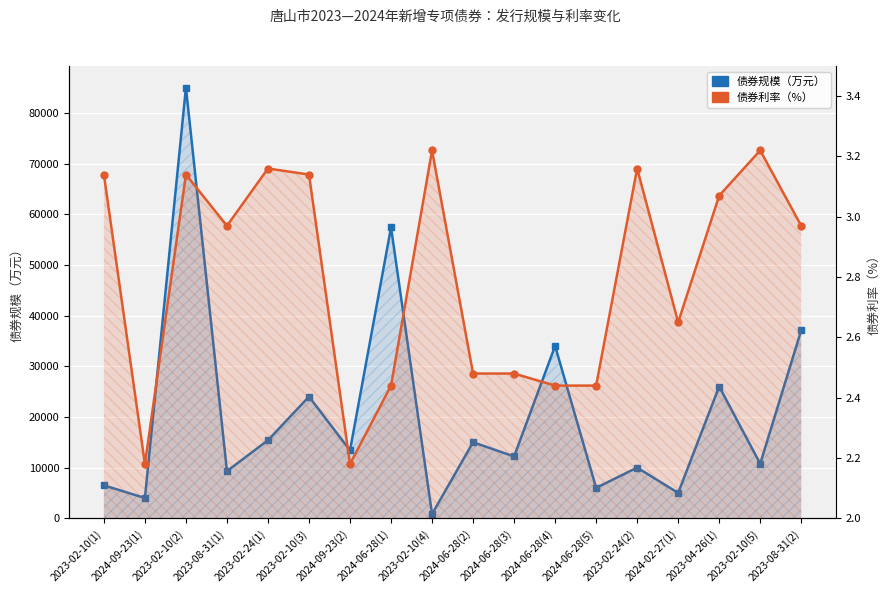

Which category has the lowest value in the 债券利率（%） series?

2024-09-23(1)